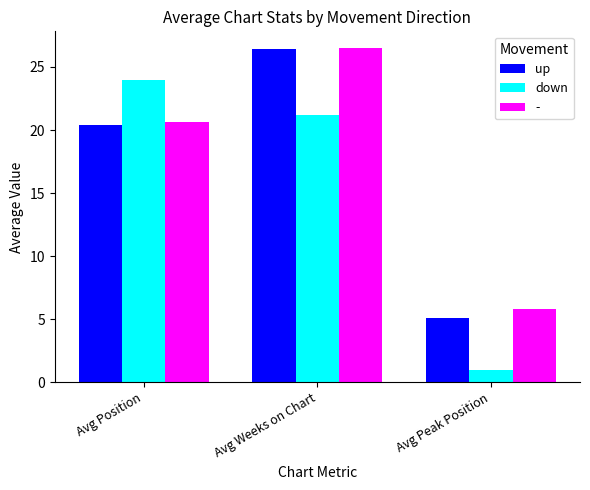

What is the difference between the up values at Avg Position and Avg Weeks on Chart?

6.0